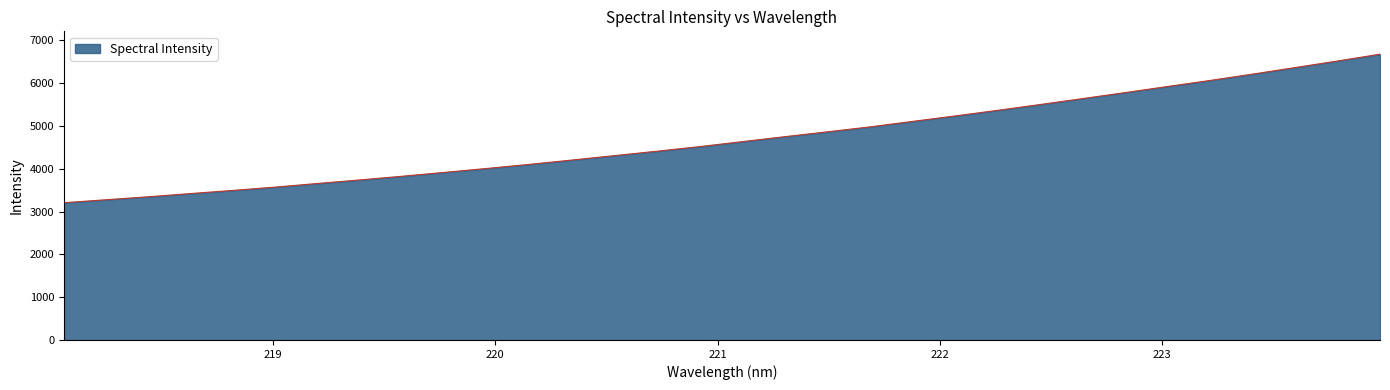

What is the difference between the maximum and minimum values?

3468.8